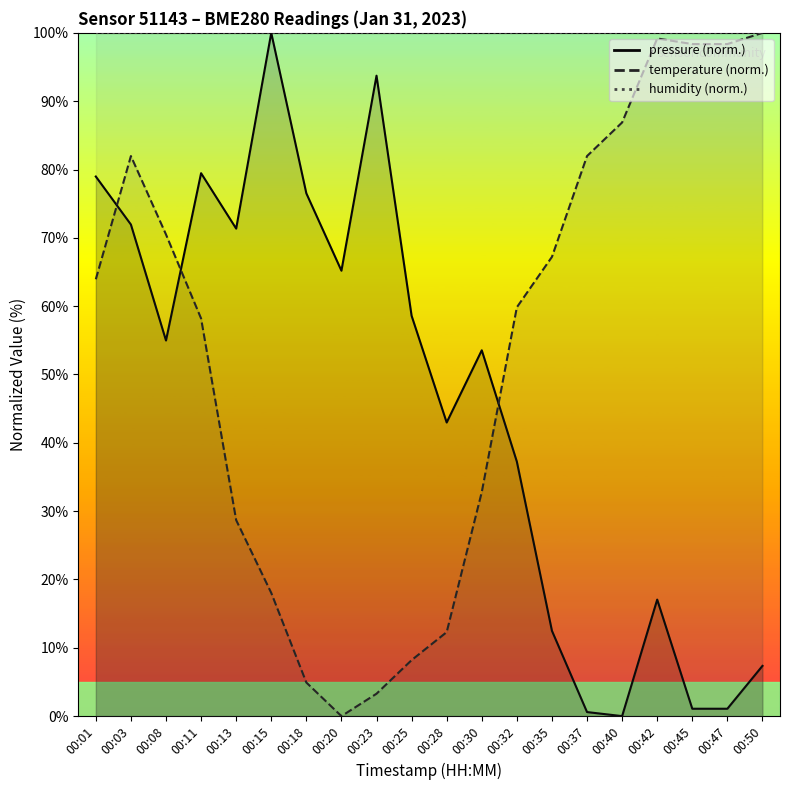

Which series has the largest total across all categories?

temperature